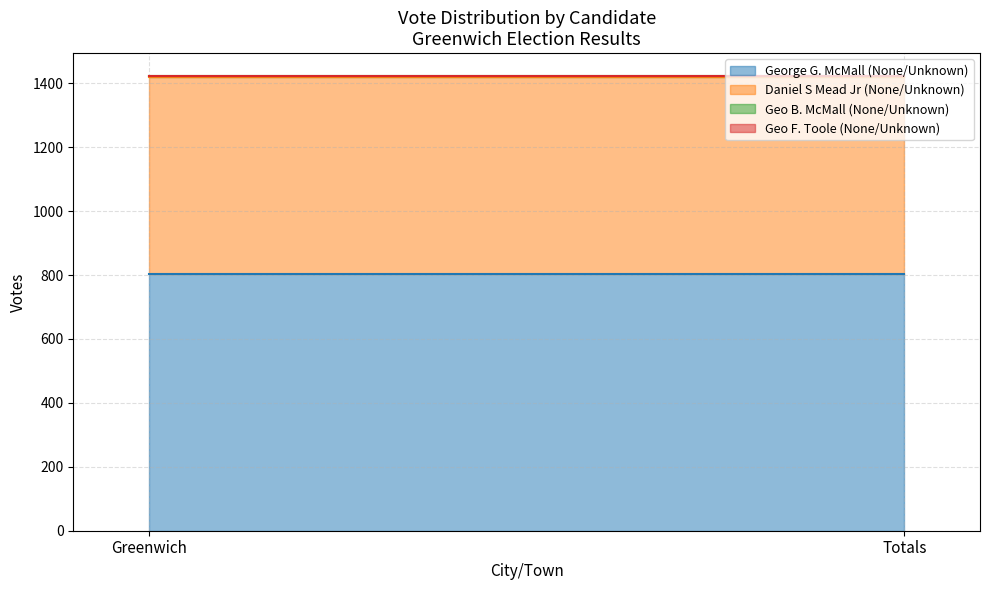

Where is Geo B. McMall (None/Unknown) nearest to the value 1?

Greenwich